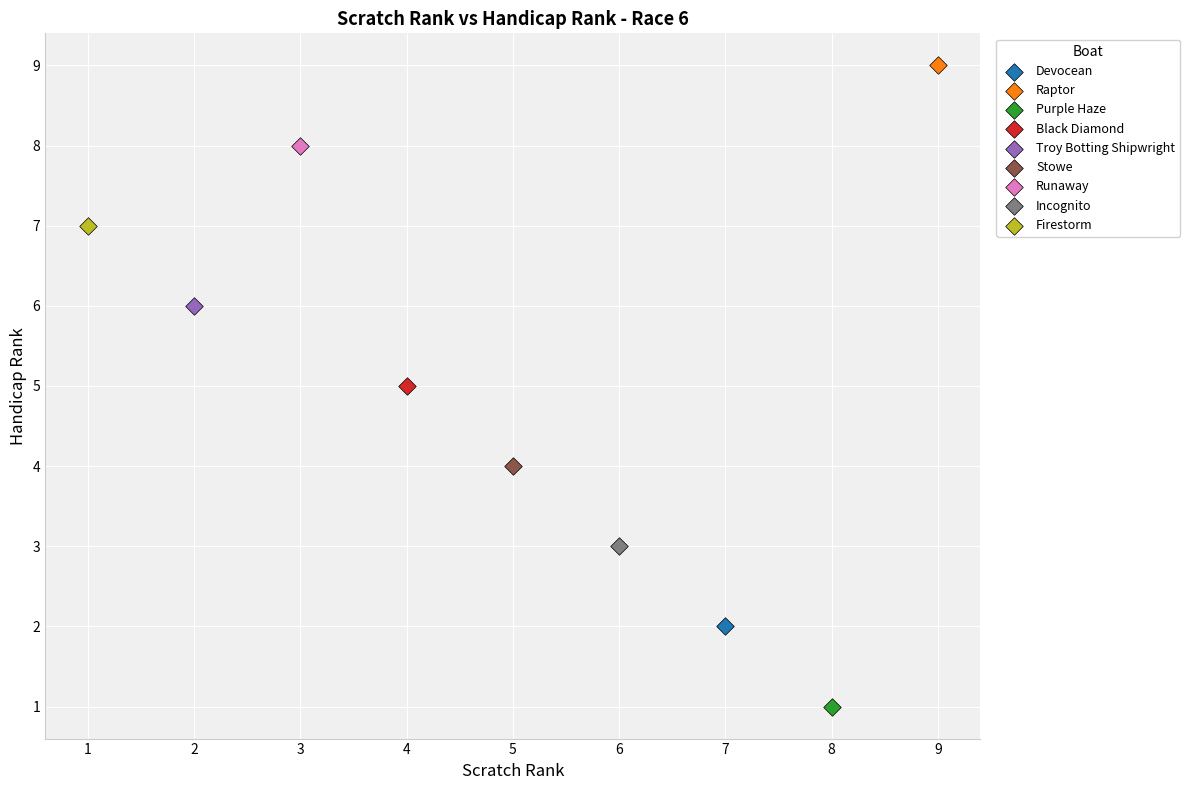

What are all the series names shown in the legend?

Devocean, Raptor, Purple Haze, Black Diamond, Troy Botting Shipwright, Stowe, Runaway, Incognito, Firestorm